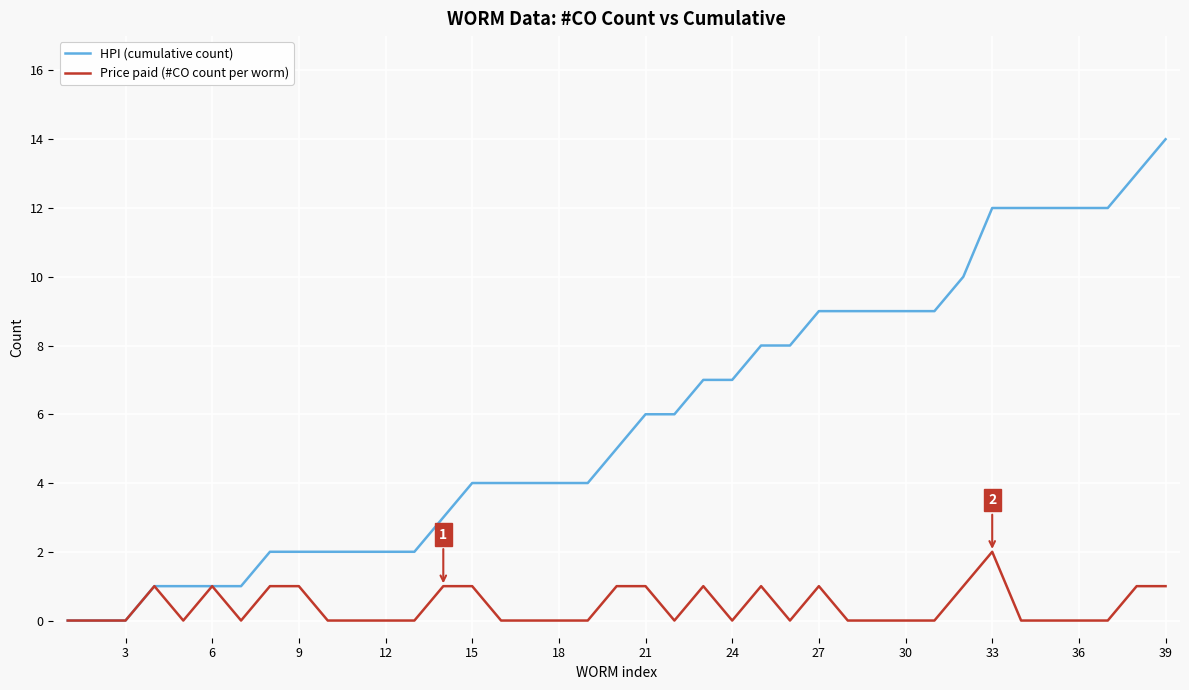

List the series in order of their overall mean, lowest first.

Price paid (#CO count per worm), HPI (cumulative count)